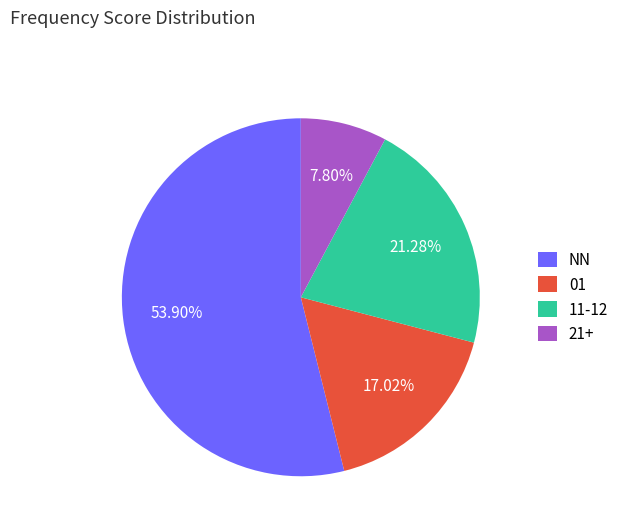

What is the majority slice?

NN